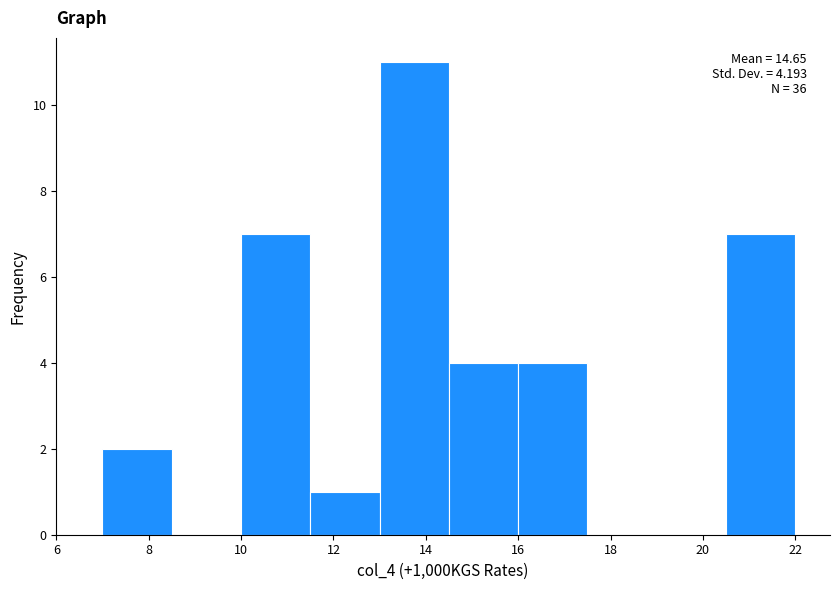

Which range on the x-axis has the tallest bar?

13.0 to 14.5